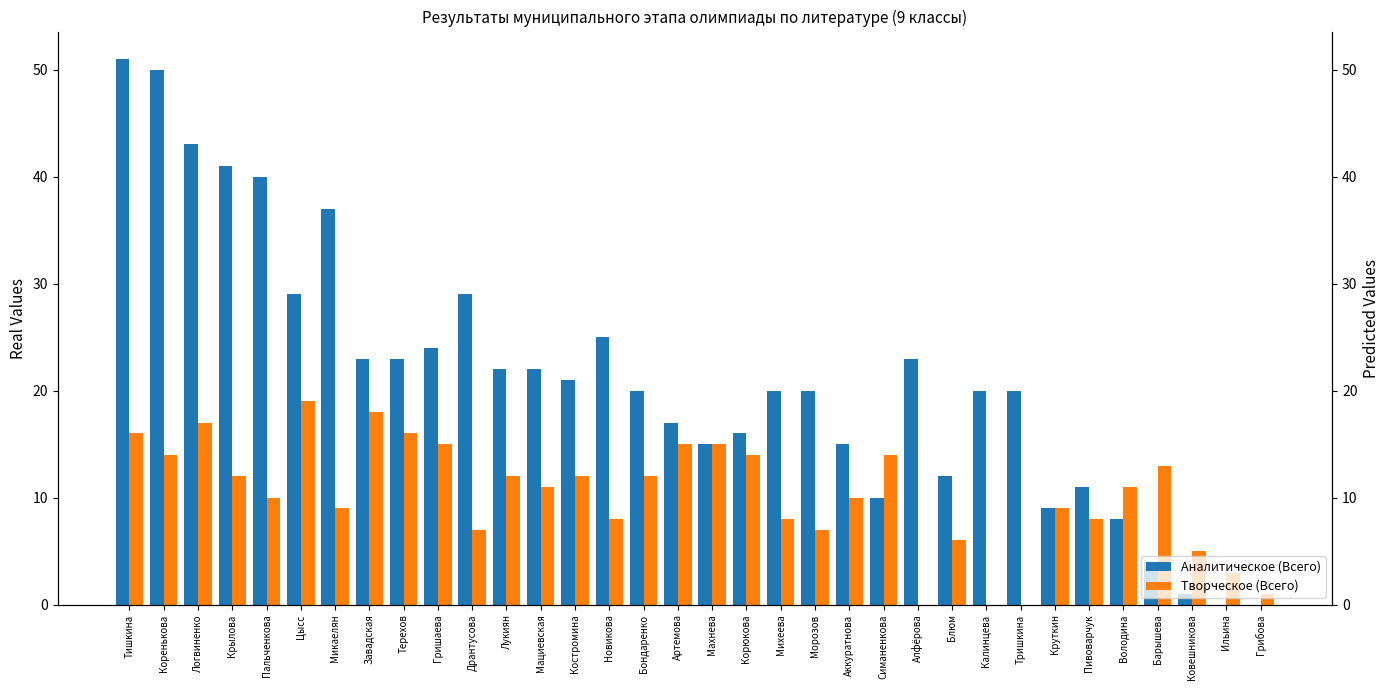

What is the total value across all series at Новикова?

33